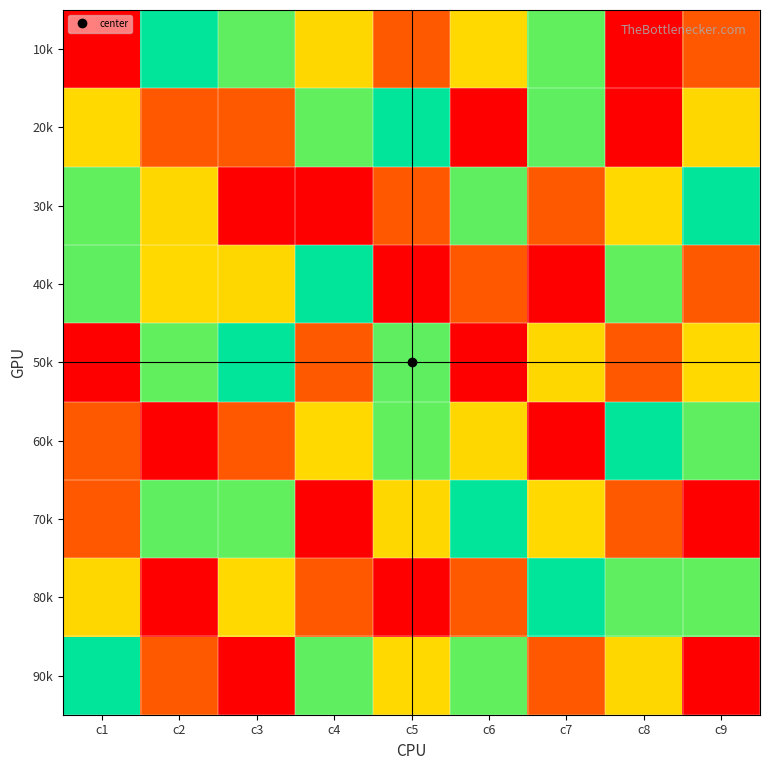

Reading right to left, list all the values displayed in this chart.

10k: c9=8	c8=9	c7=6	c6=3	c5=2	c4=7	c3=4	c2=5	c1=1
20k: c9=7	c8=1	c7=4	c6=9	c5=5	c4=6	c3=2	c2=8	c1=3
30k: c9=5	c8=3	c7=2	c6=4	c5=8	c4=1	c3=9	c2=7	c1=6
40k: c9=2	c8=6	c7=1	c6=8	c5=9	c4=5	c3=7	c2=3	c1=4
50k: c9=3	c8=8	c7=7	c6=1	c5=4	c4=2	c3=5	c2=6	c1=9
60k: c9=4	c8=5	c7=9	c6=7	c5=6	c4=3	c3=8	c2=1	c1=2
70k: c9=1	c8=2	c7=3	c6=5	c5=7	c4=9	c3=6	c2=4	c1=8
80k: c9=6	c8=4	c7=5	c6=2	c5=1	c4=8	c3=3	c2=9	c1=7
90k: c9=9	c8=7	c7=8	c6=6	c5=3	c4=4	c3=1	c2=2	c1=5